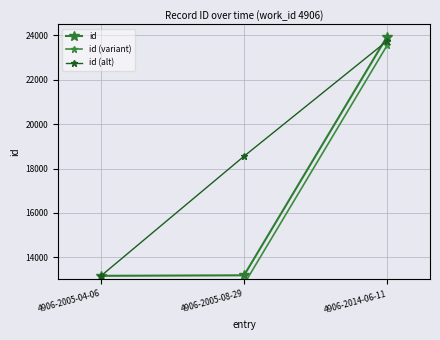

Which label corresponds to the smallest value in the chart?

4906-2005-04-06